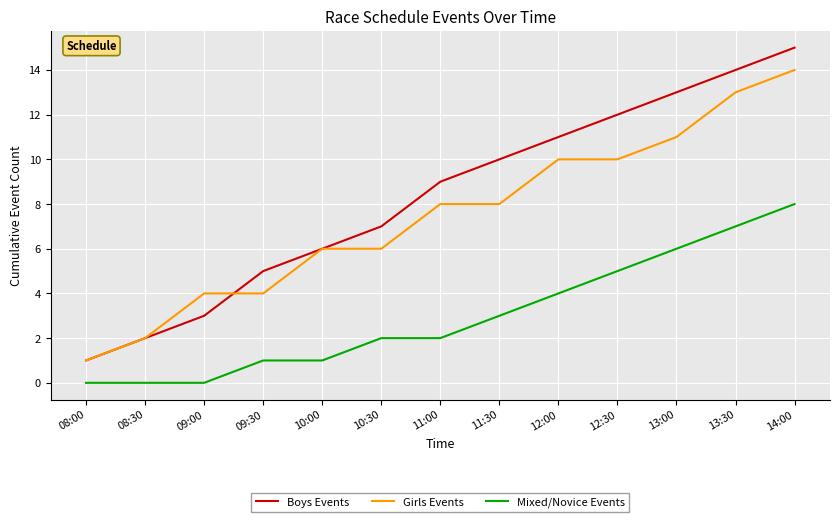

Which category has the highest value in the Boys Events series?

14:00